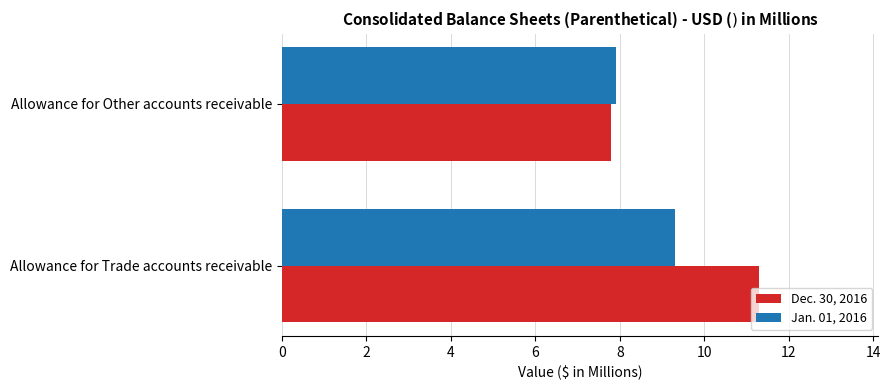

Is it true that Jan. 01, 2016 equals 3.8 at Allowance for Trade accounts receivable?

False